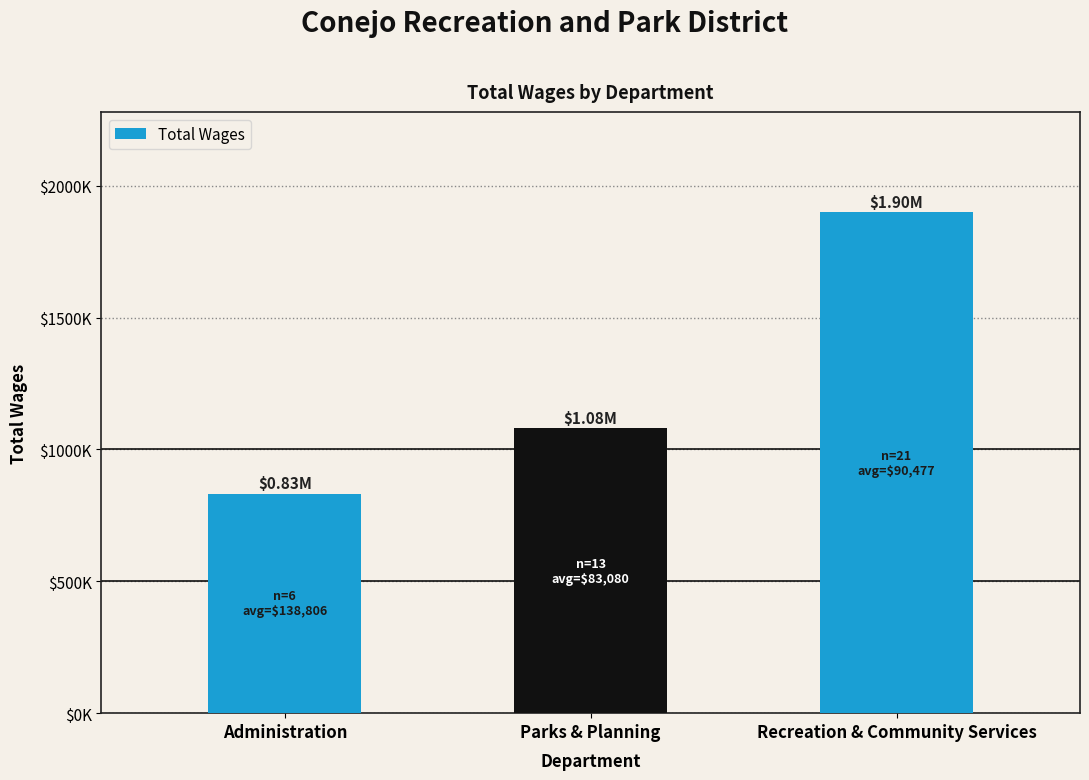

True or false: the data shows 663340 at Parks & Planning.

False